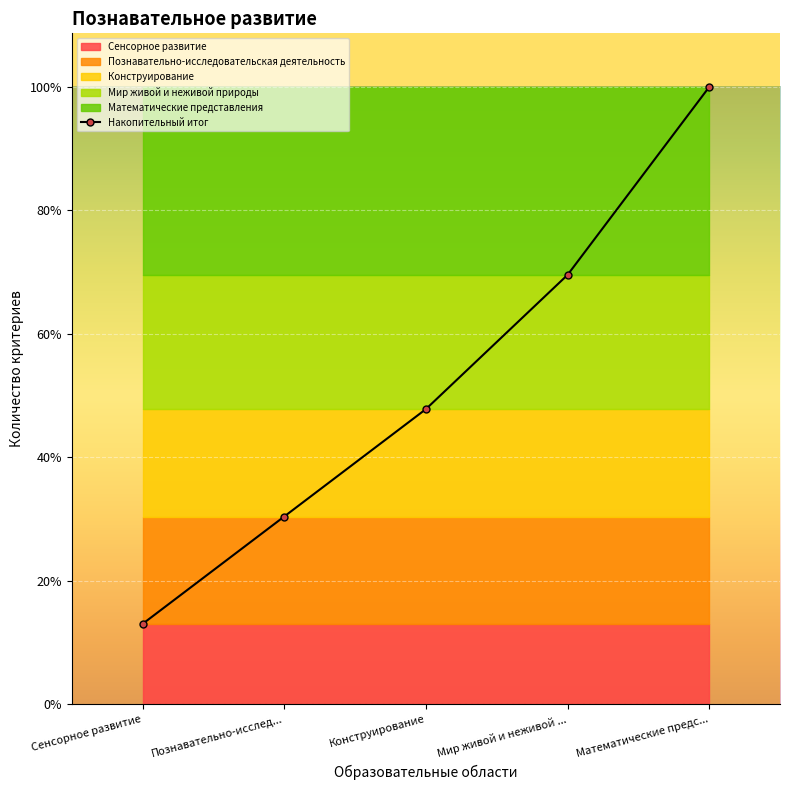

Between Мир живой и неживой ... and Сенсорное развитие, which is larger?

Мир живой и неживой ...